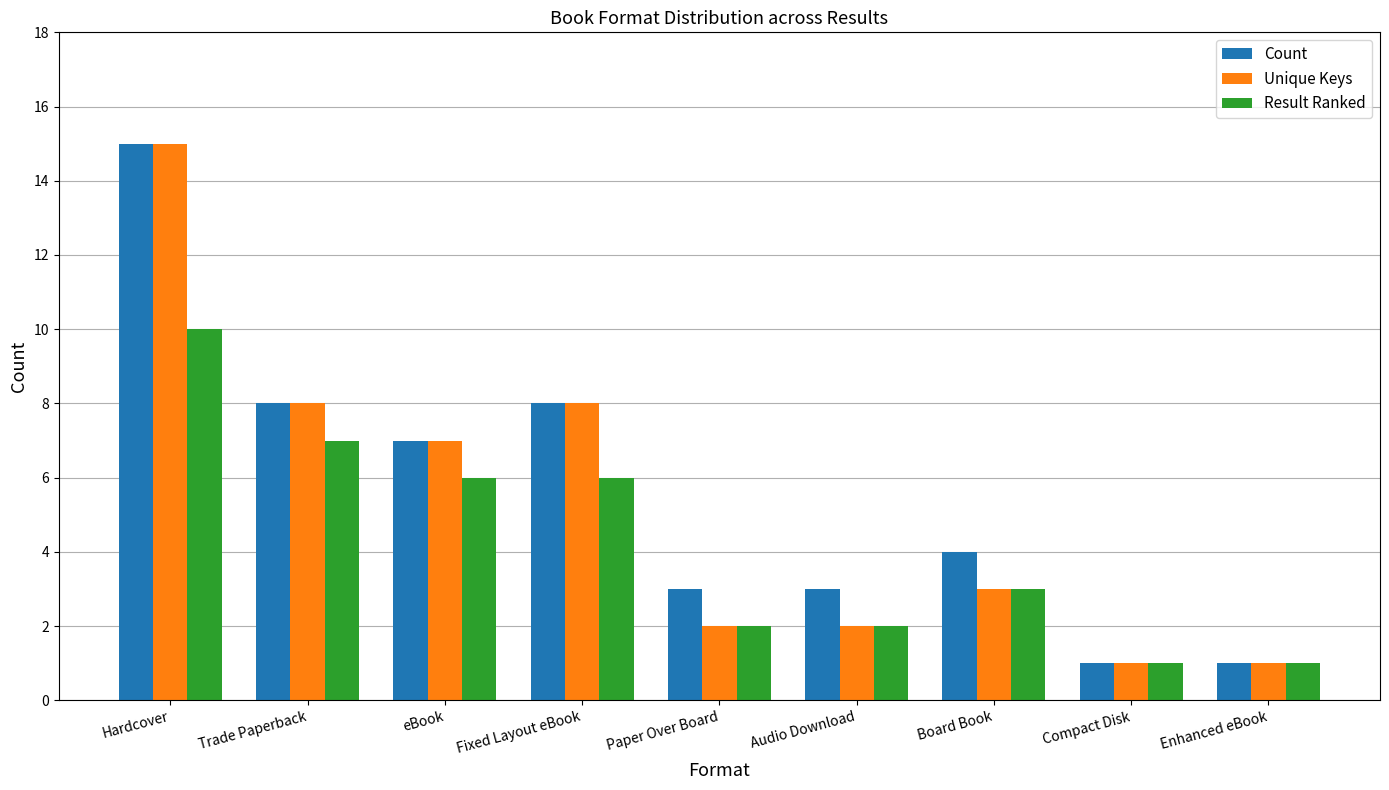

What is the minimum value for Unique Keys?

1